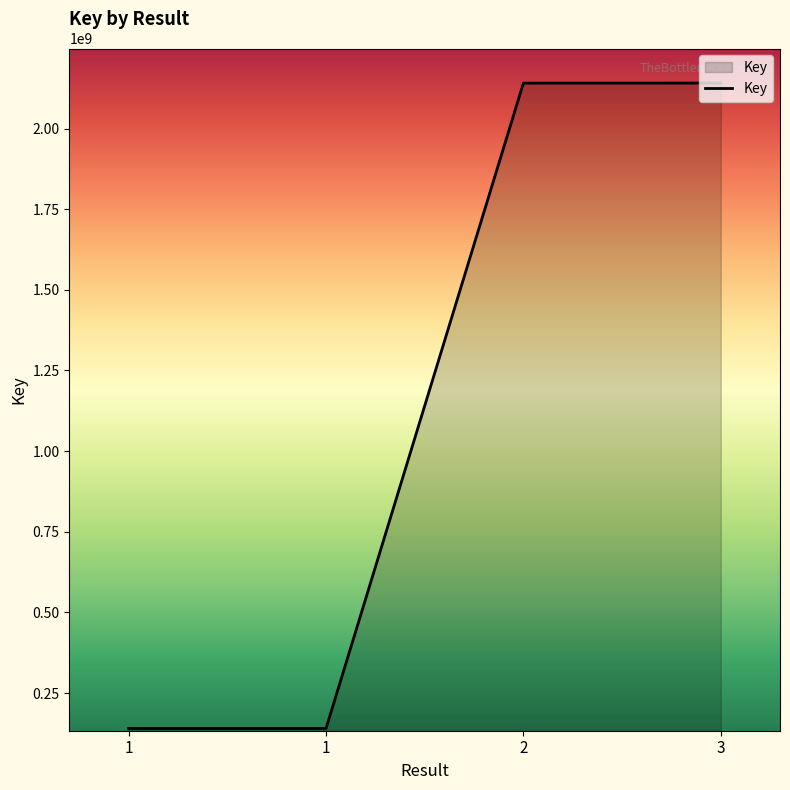

Is this an area chart (filled region under the line)?

Yes